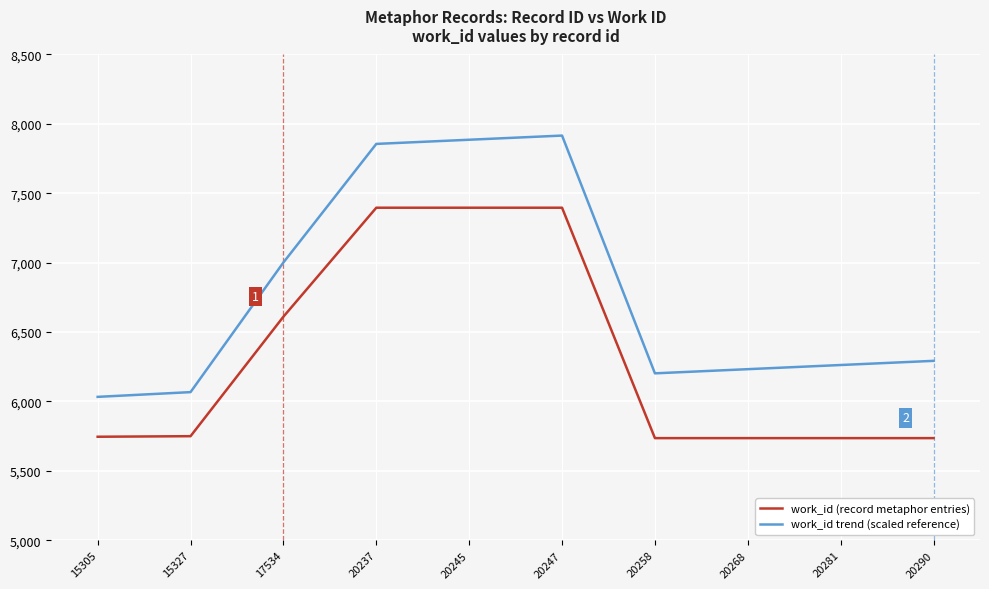

What is the greatest value displayed?

7915.8